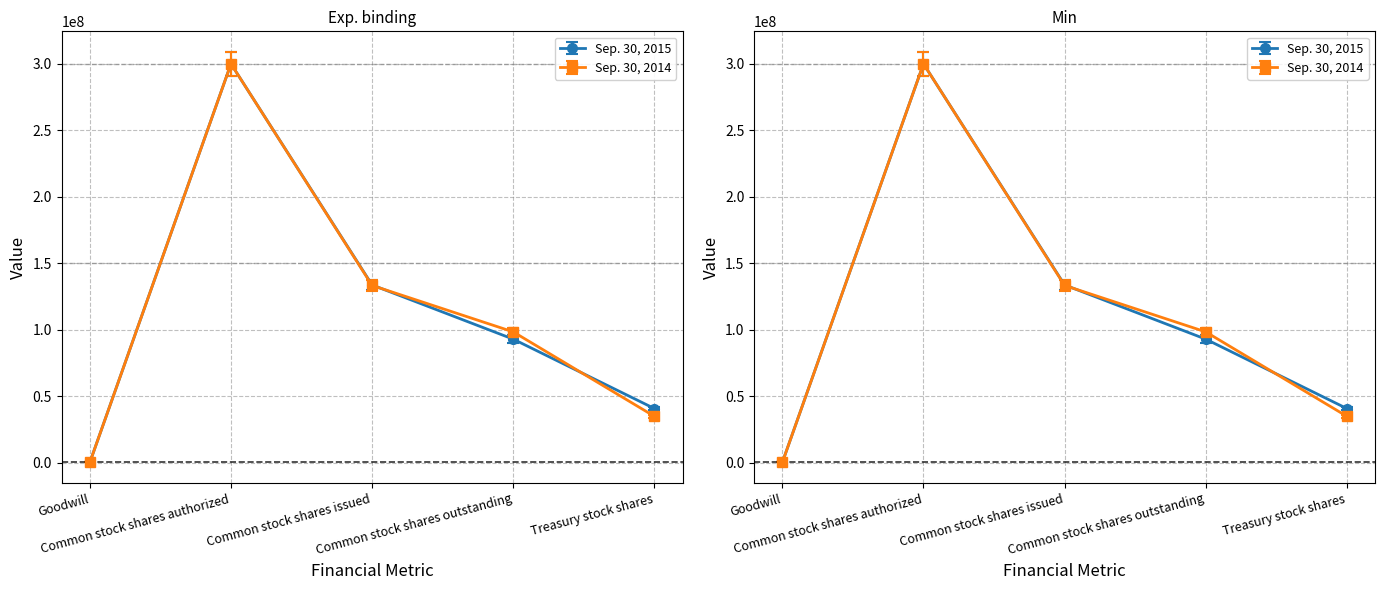

Which category has the highest value in the Sep. 30, 2015 series?

Common stock shares authorized